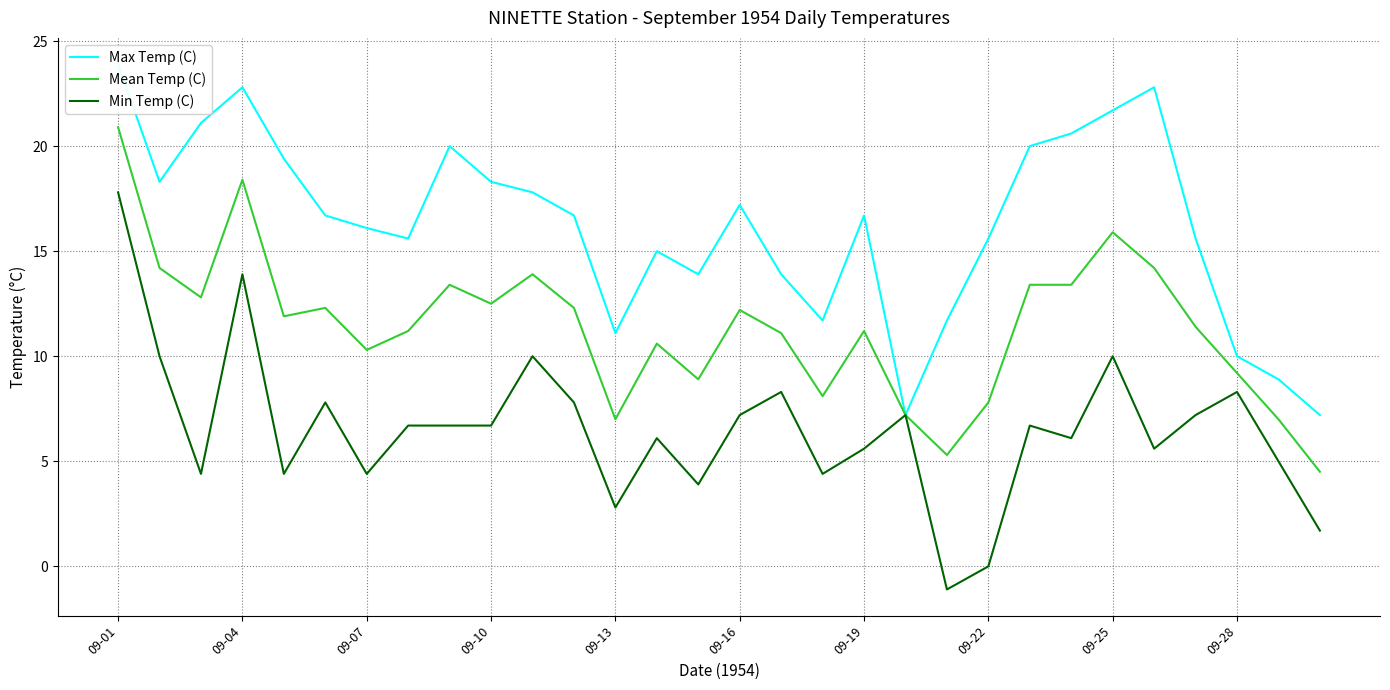

True or false: Max Temp (C) has more than 1 points higher than both neighbors.

True